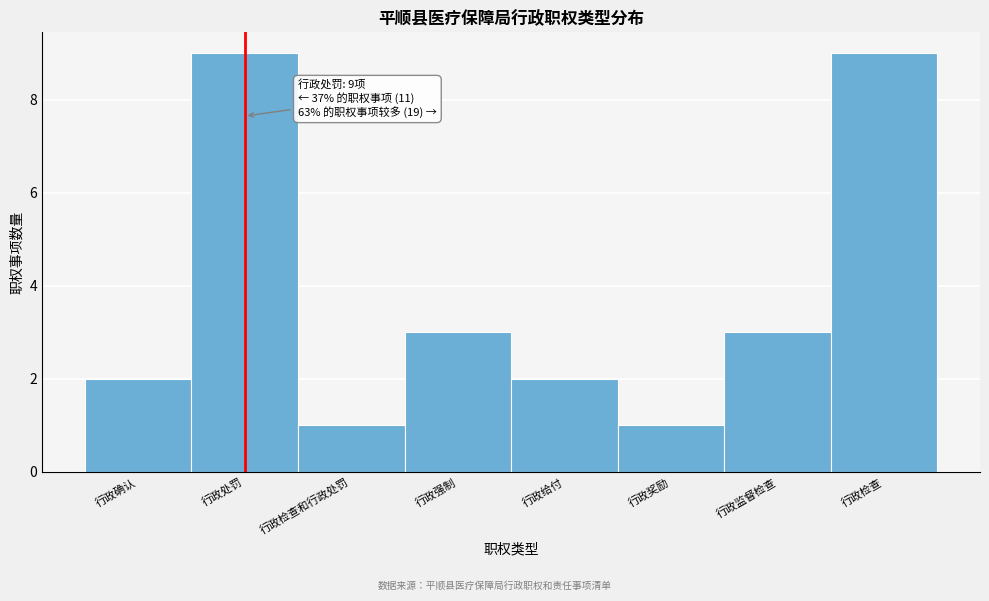

Reading right to left, transcribe all the data shown in this chart.

9	3	1	2	3	1	9	2